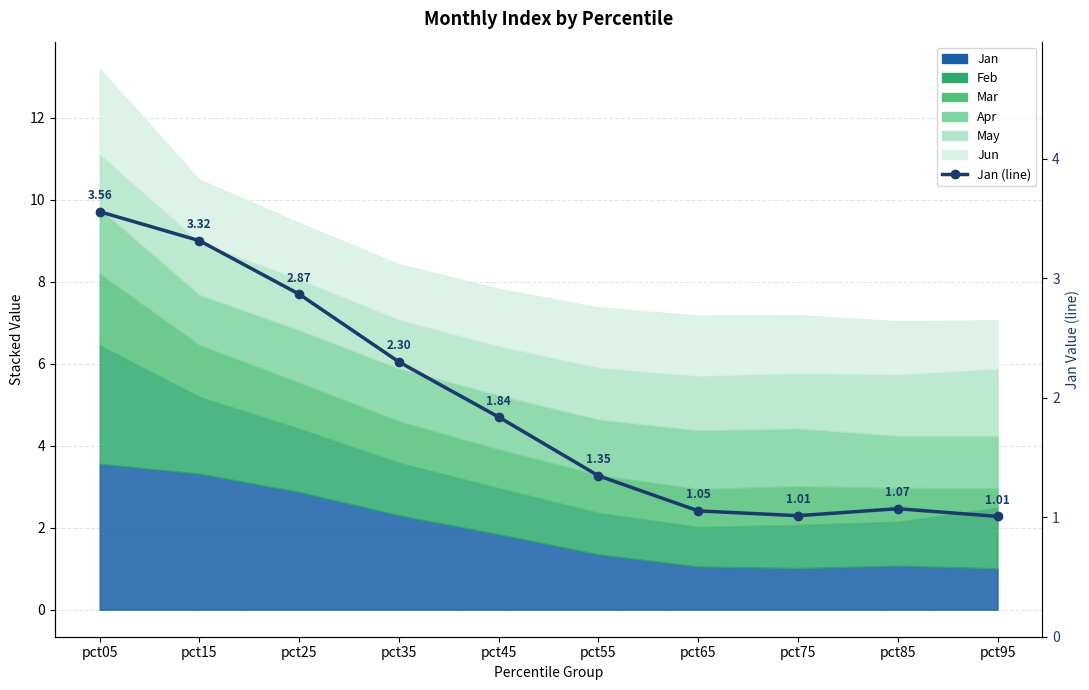

How many data points does each series have?

10